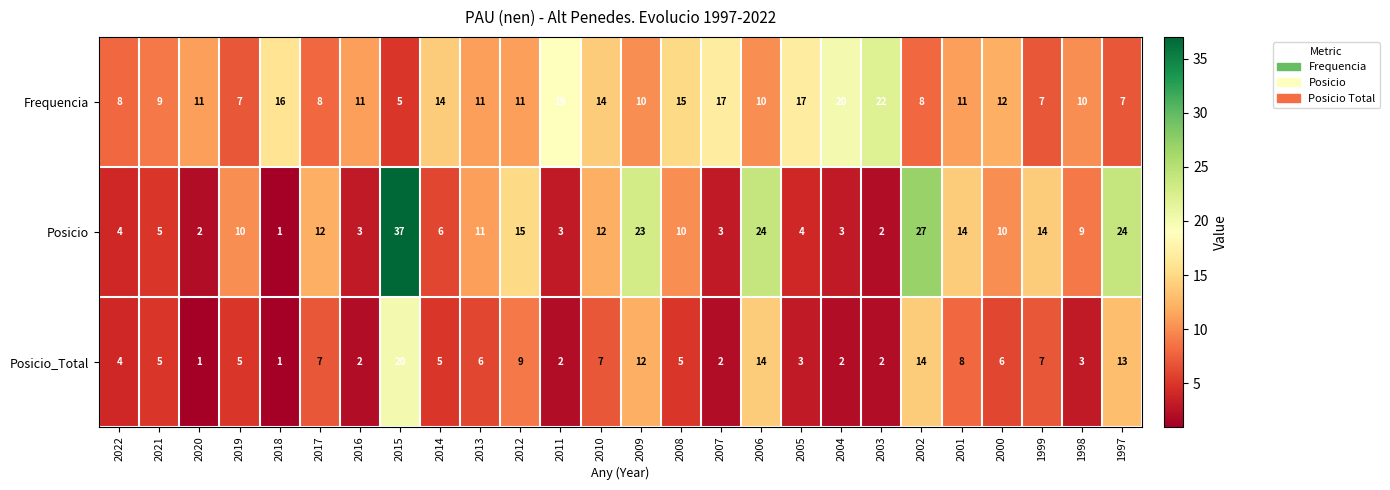

The value of Posicio at 2007 is 3. True or false?

True